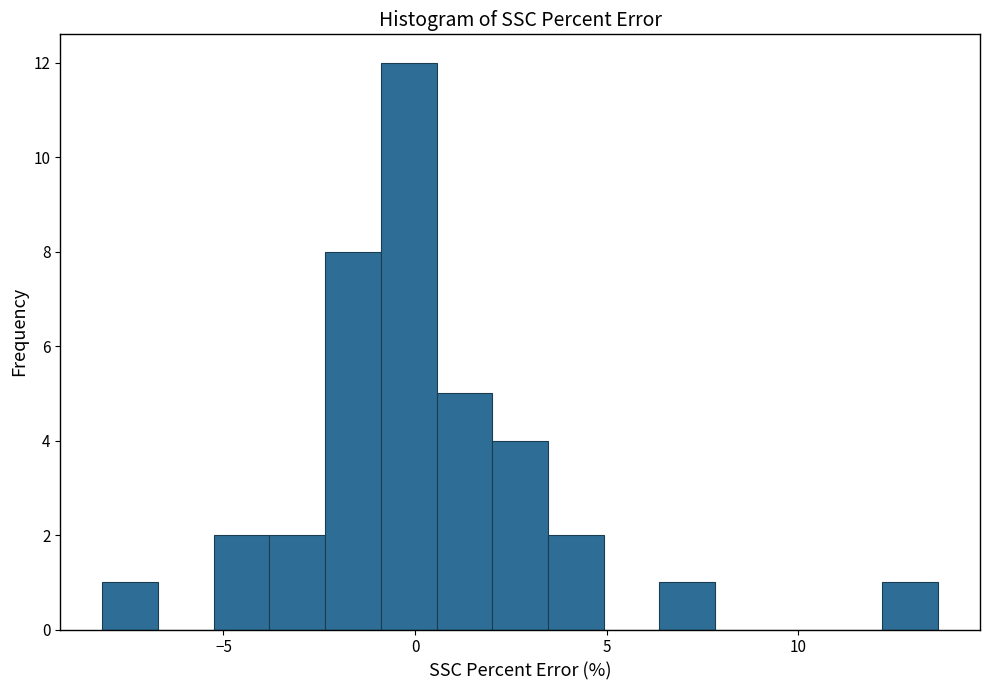

Read against the x-axis, roughly where is the centre of the tallest bar?

0.0